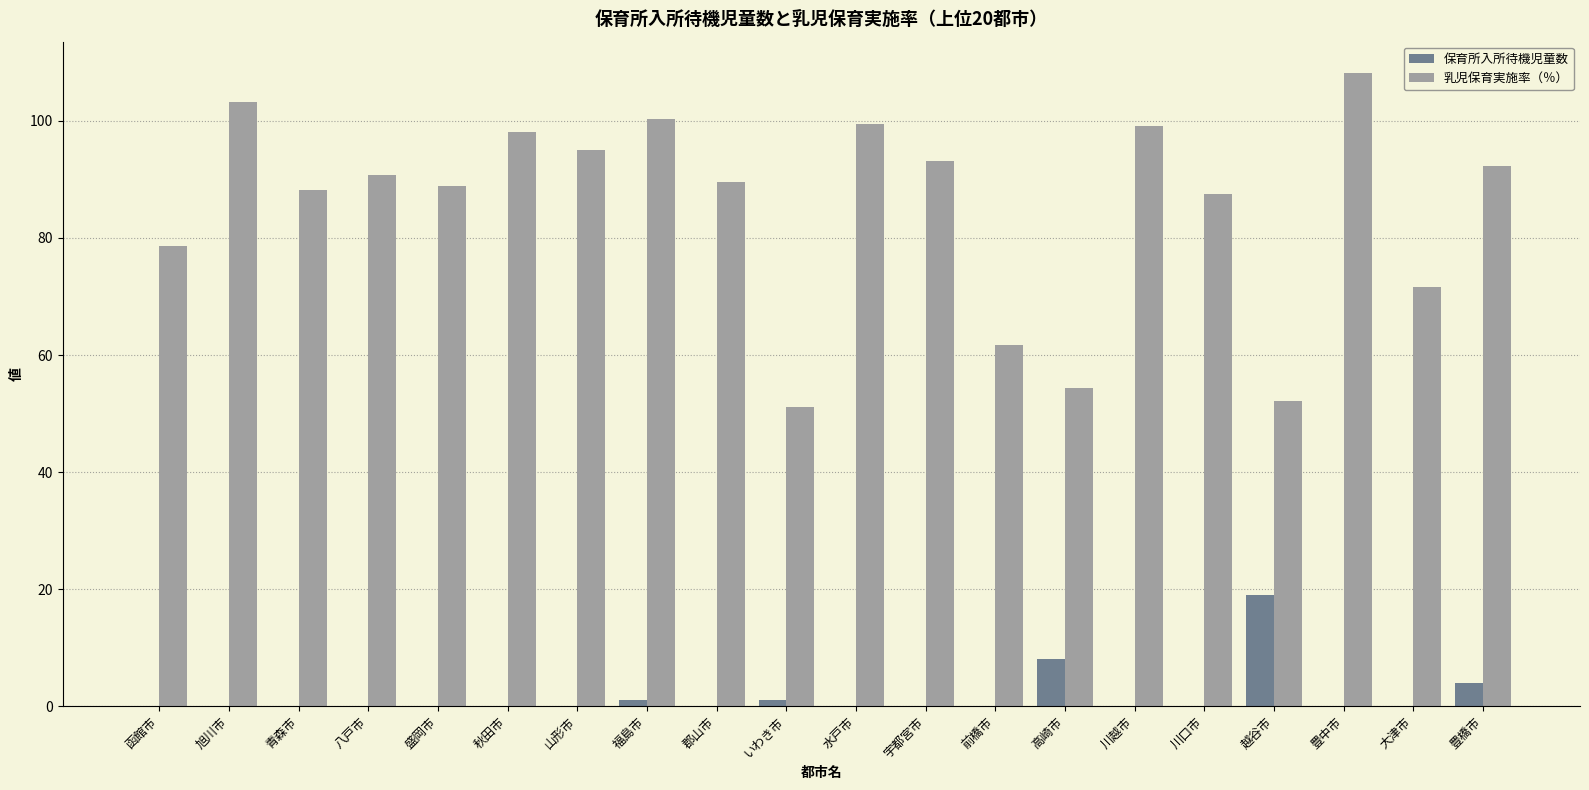

What is the average value of the 乳児保育実施率（％） series?

85.2